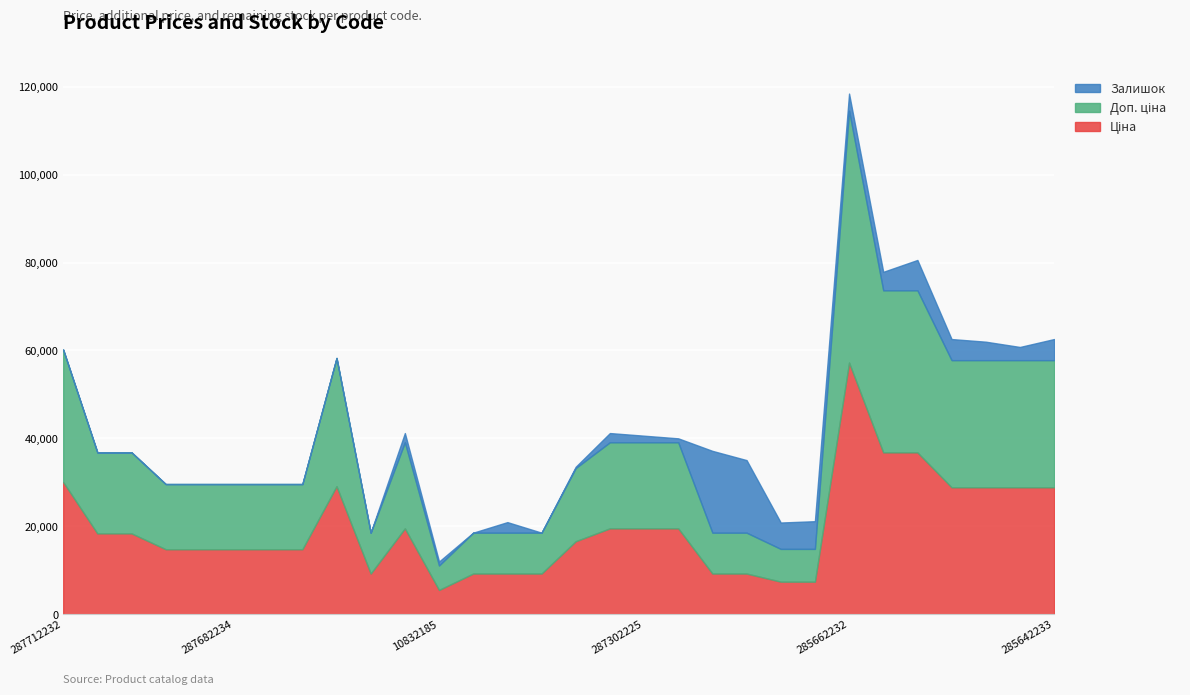

Count the number of categories in the chart.

30